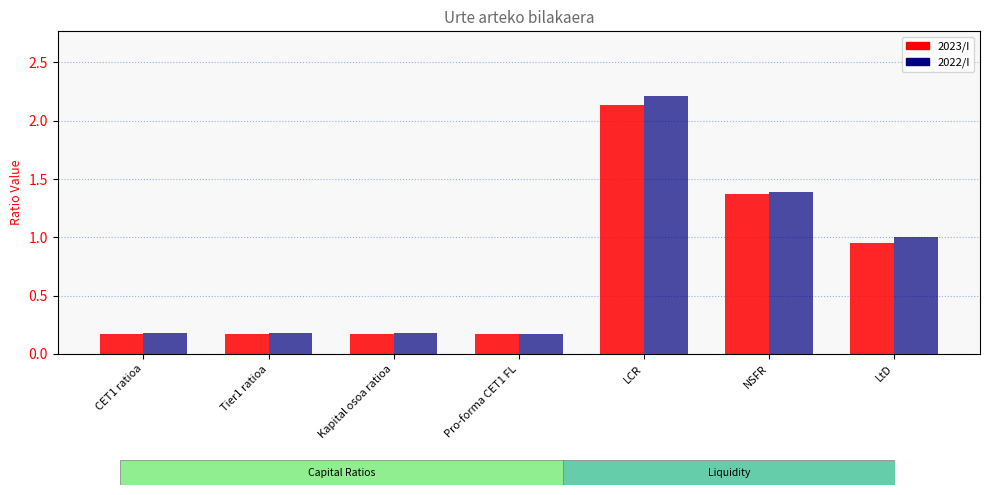

True or false: 2022/I has a value of 1.0 at LtD.

True